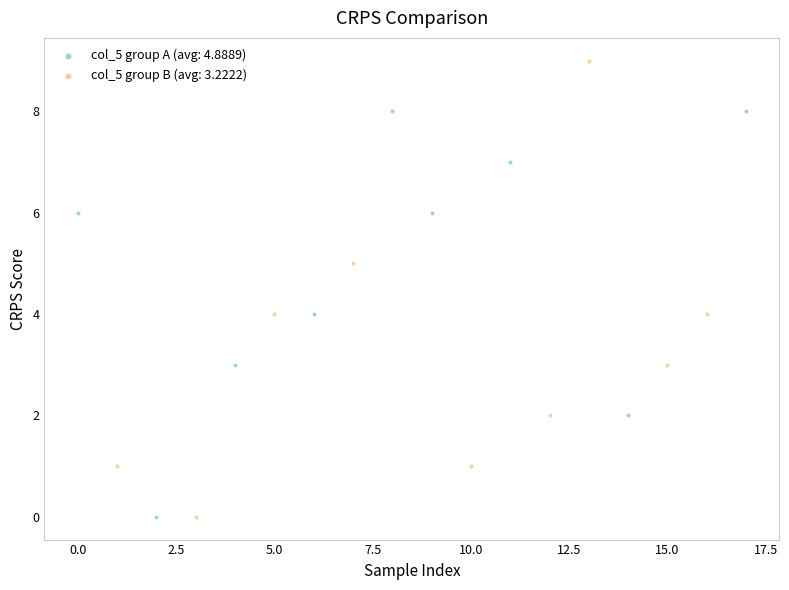

Which series has the largest Y range (max minus min)?

col_5 group B (avg: 3.2222)